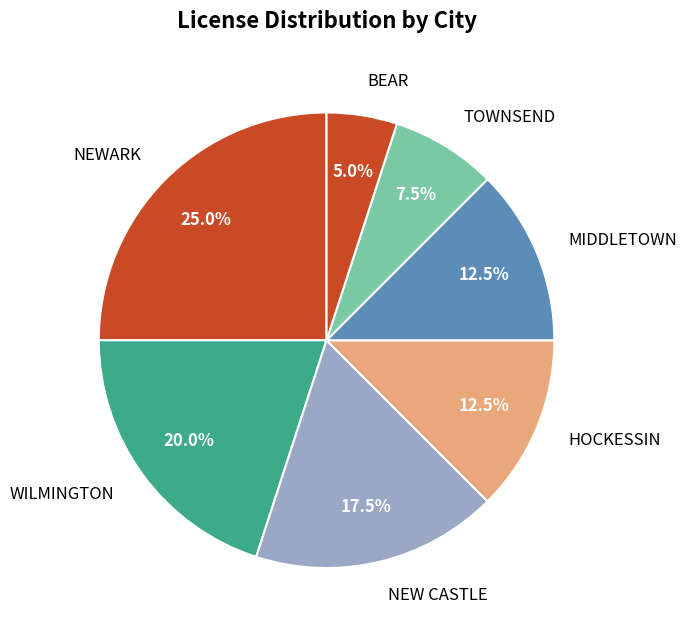

Does NEWARK represent more than half of the total?

No